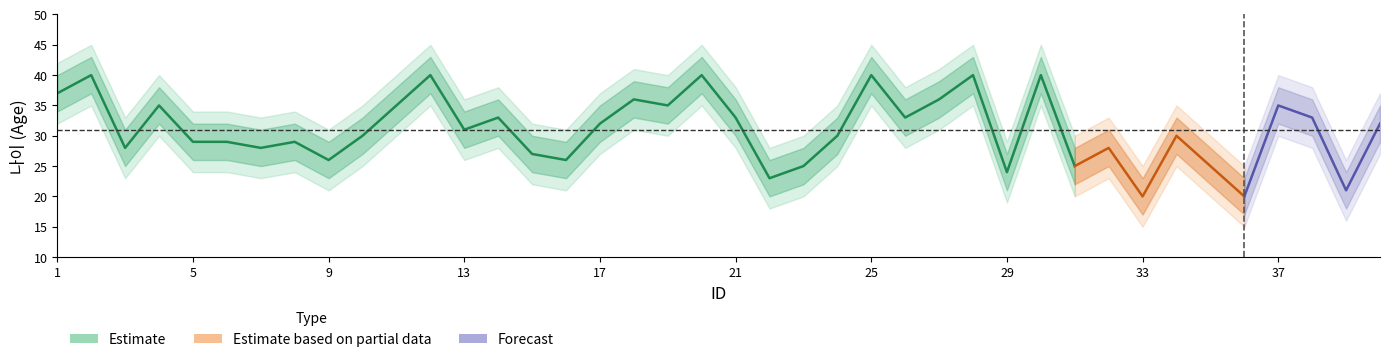

In 나이_low1, how many points are lower than both neighbors (excluding endpoints)?

13